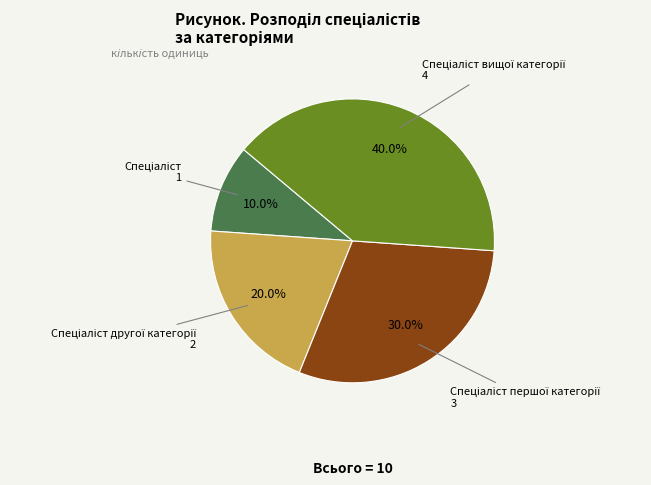

Is there a majority slice in this chart?

No